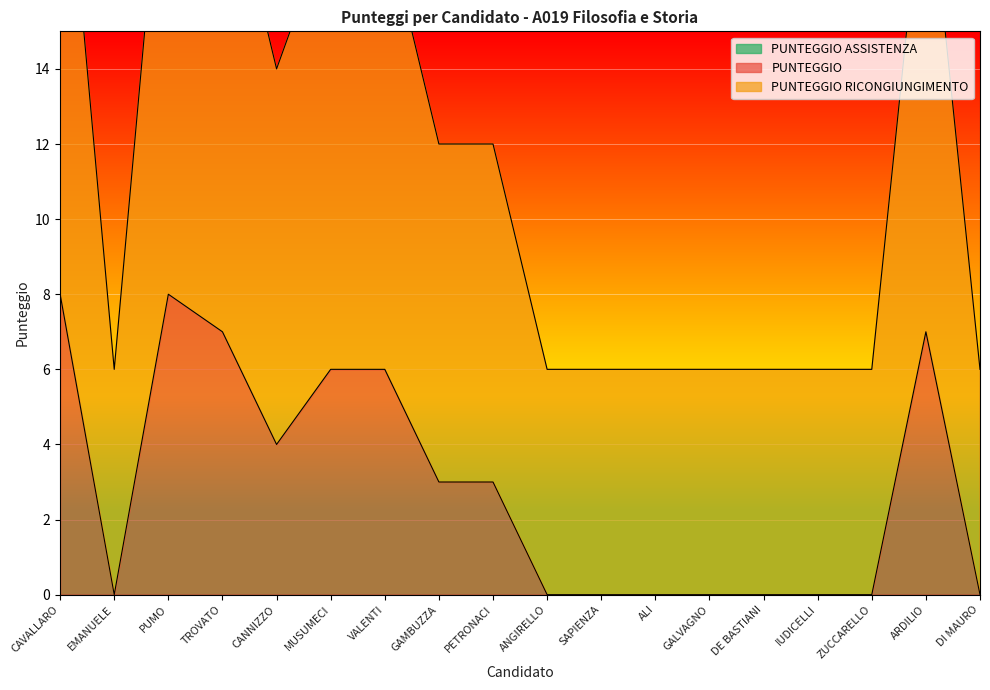

How many values in the PUNTEGGIO RICONGIUNGIMENTO series exceed 12?

7